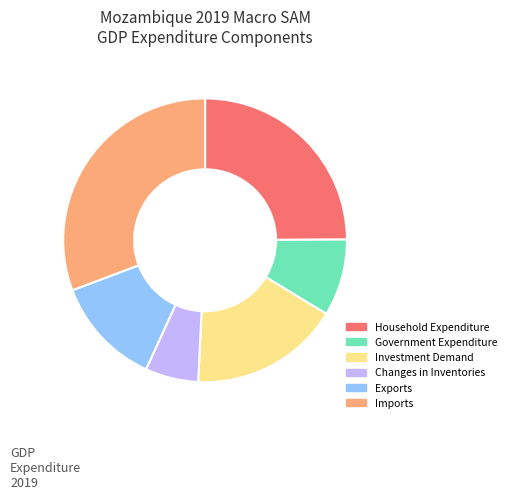

Is it true that Imports is 17% of the pie?

False